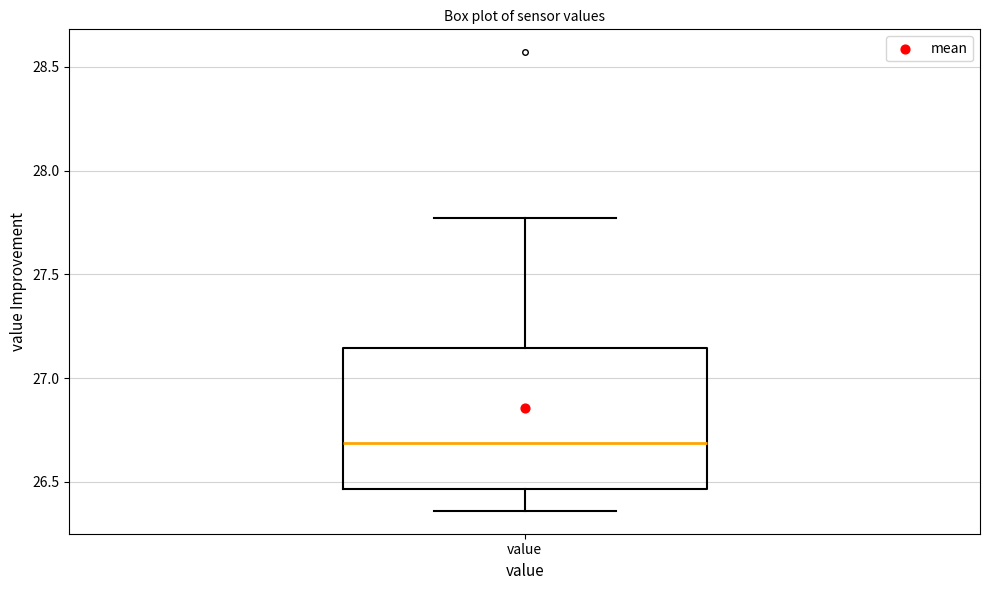

Read this box plot against the y-axis: the position of the median line, the range covered by the box, and the ends of both whiskers. The values are not printed on the chart, so give them approximately, as read against the axis.

median 26.70, box 26.45 to 27.15, whiskers 26.35 to 27.75